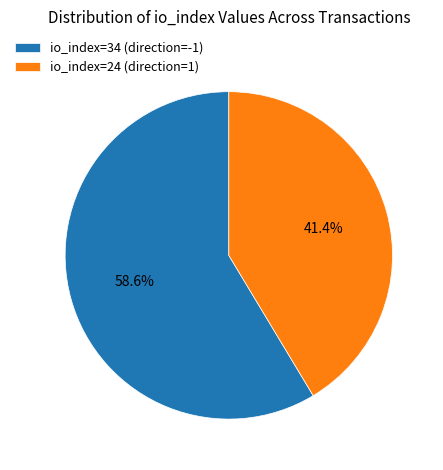

To the nearest percent, what percentage of the pie is io_index=34 (direction=-1)?

59%